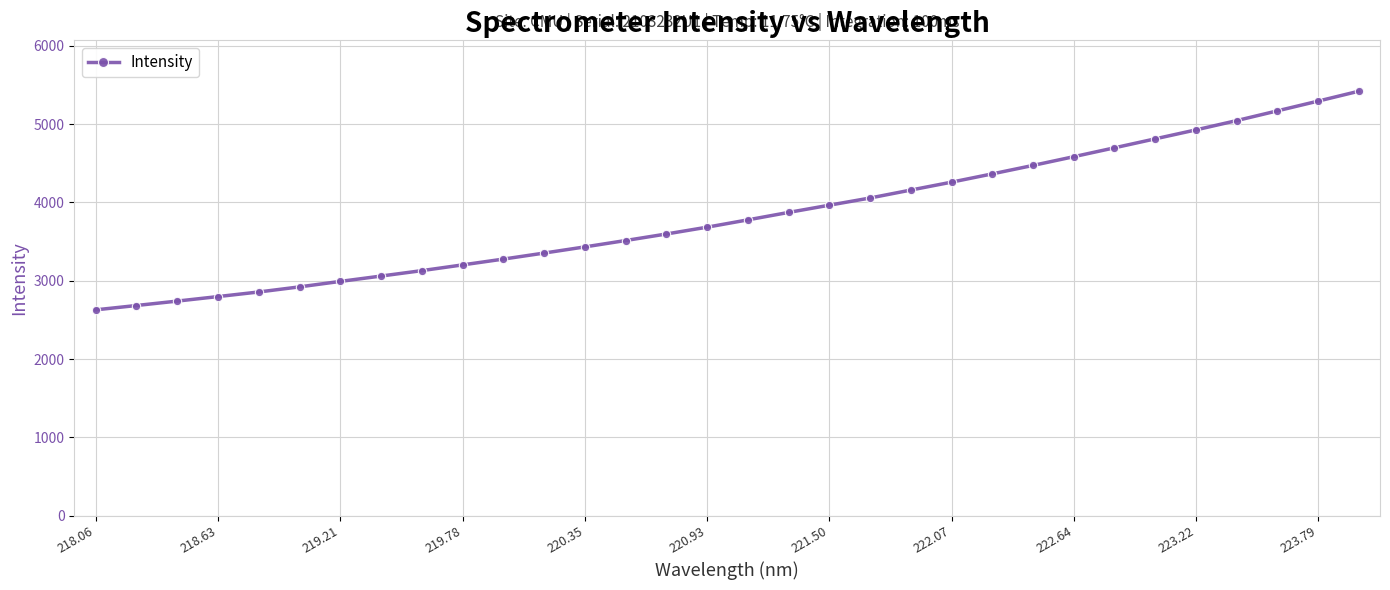

What is the smallest value displayed?

2628.1